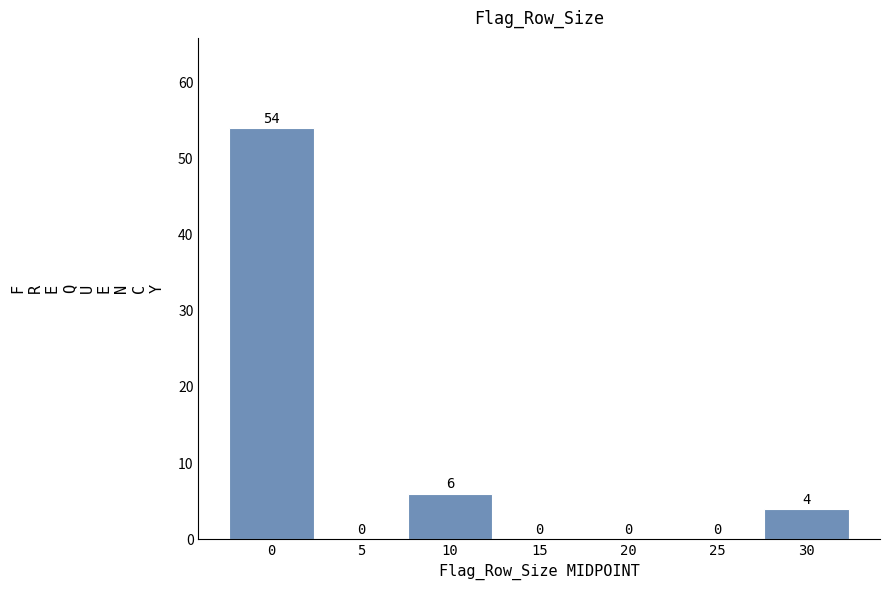

Reading left to right, extract all data points from this chart.

0=54	5=0	10=6	15=0	20=0	25=0	30=4